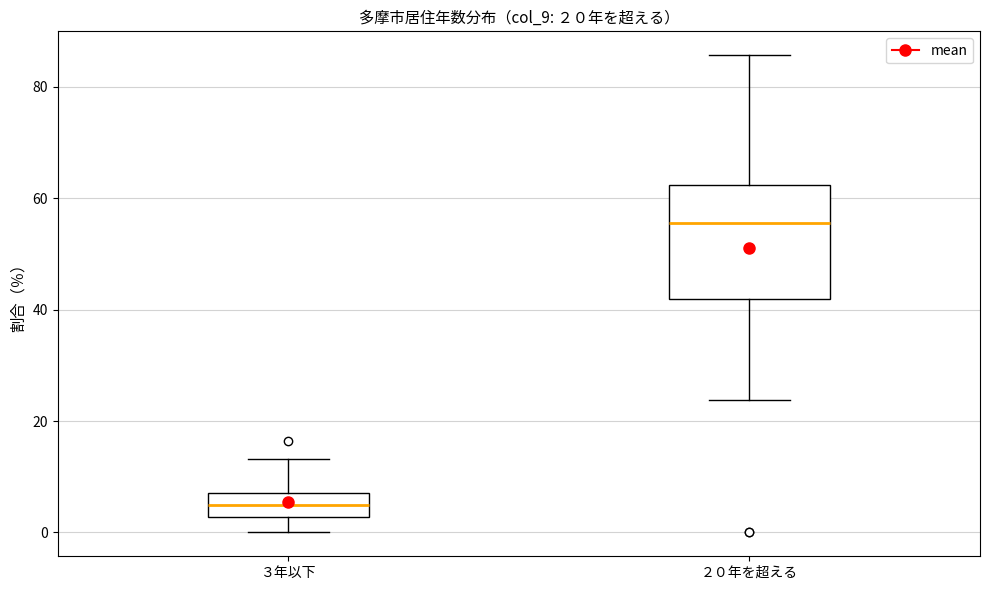

Comparing the boxes themselves (not the whiskers), which one is the tallest?

２０年を超える